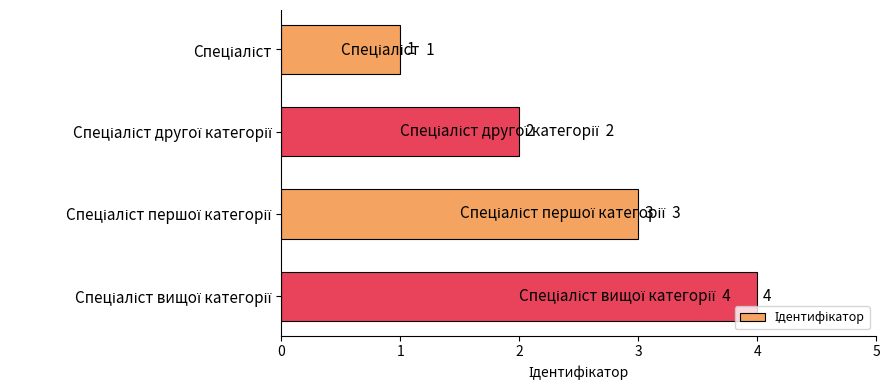

What is the value of the 2nd bar from the top?

2